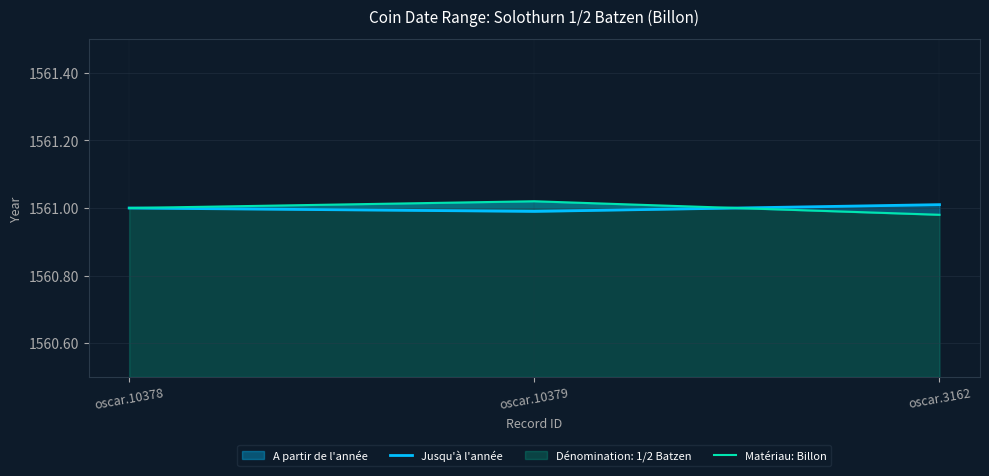

What is the lowest value of the Jusqu'à l'année series?

1561.0